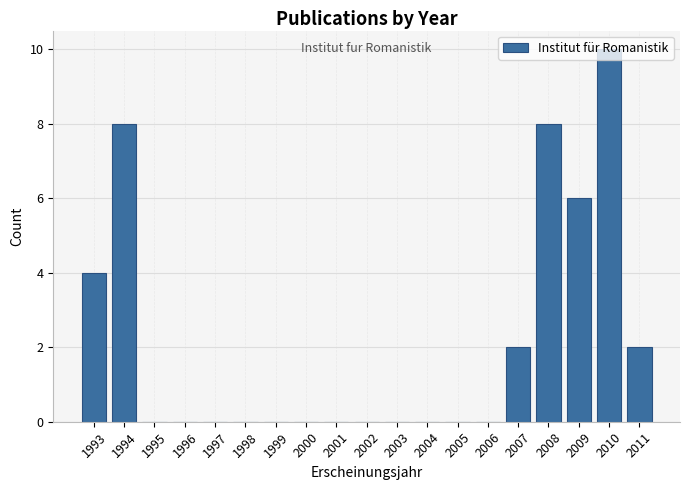

What is the height of the bar covering 2008.5 to 2009.5 on the x-axis? The values are not printed on the chart, so give them approximately, as read against the axis.

6